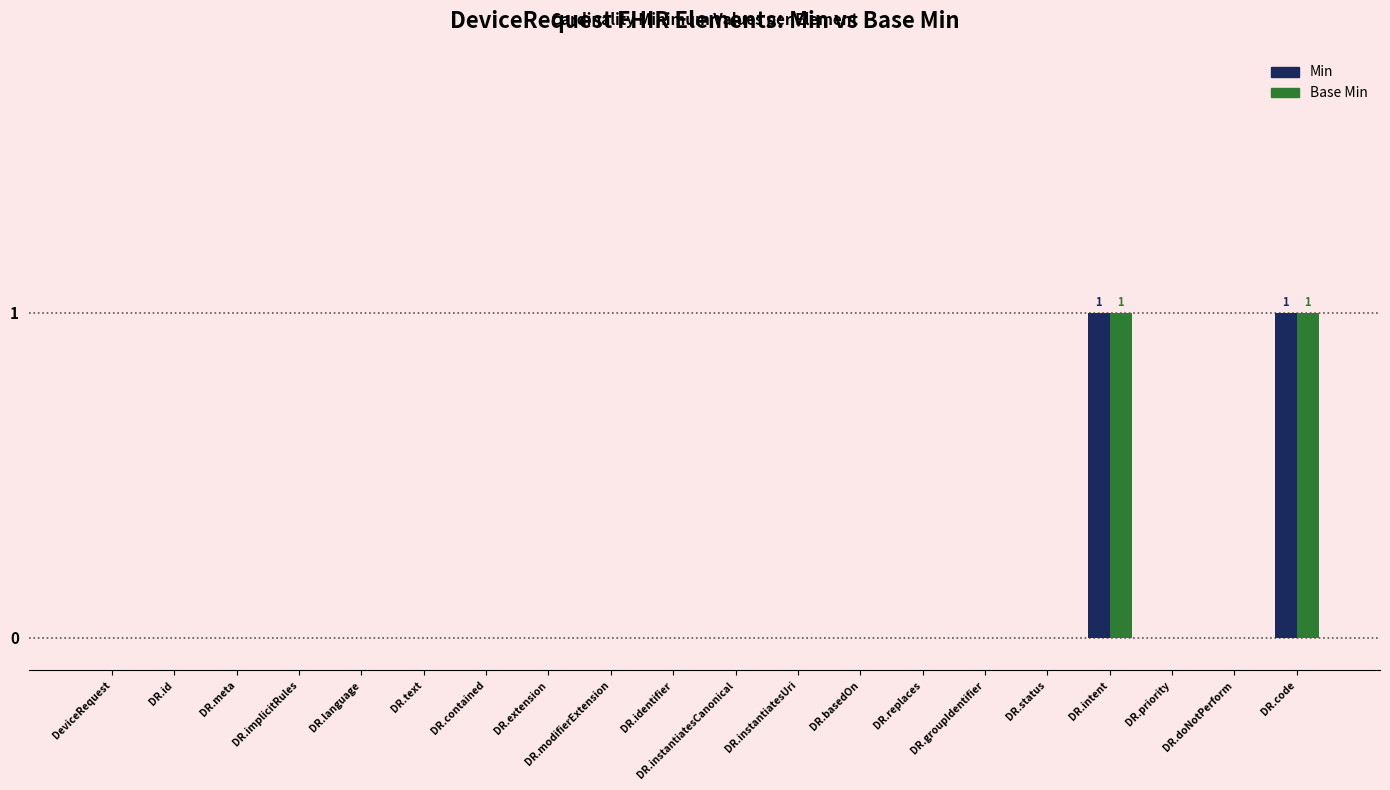

Reading left to right, extract all data points from this chart.

Min: DeviceRequest=0	DR.id=0	DR.meta=0	DR.implicitRules=0	DR.language=0	DR.text=0	DR.contained=0	DR.extension=0	DR.modifierExtension=0	DR.identifier=0	DR.instantiatesCanonical=0	DR.instantiatesUri=0	DR.basedOn=0	DR.replaces=0	DR.groupIdentifier=0	DR.status=0	DR.intent=1	DR.priority=0	DR.doNotPerform=0	DR.code=1
Base Min: DeviceRequest=0	DR.id=0	DR.meta=0	DR.implicitRules=0	DR.language=0	DR.text=0	DR.contained=0	DR.extension=0	DR.modifierExtension=0	DR.identifier=0	DR.instantiatesCanonical=0	DR.instantiatesUri=0	DR.basedOn=0	DR.replaces=0	DR.groupIdentifier=0	DR.status=0	DR.intent=1	DR.priority=0	DR.doNotPerform=0	DR.code=1